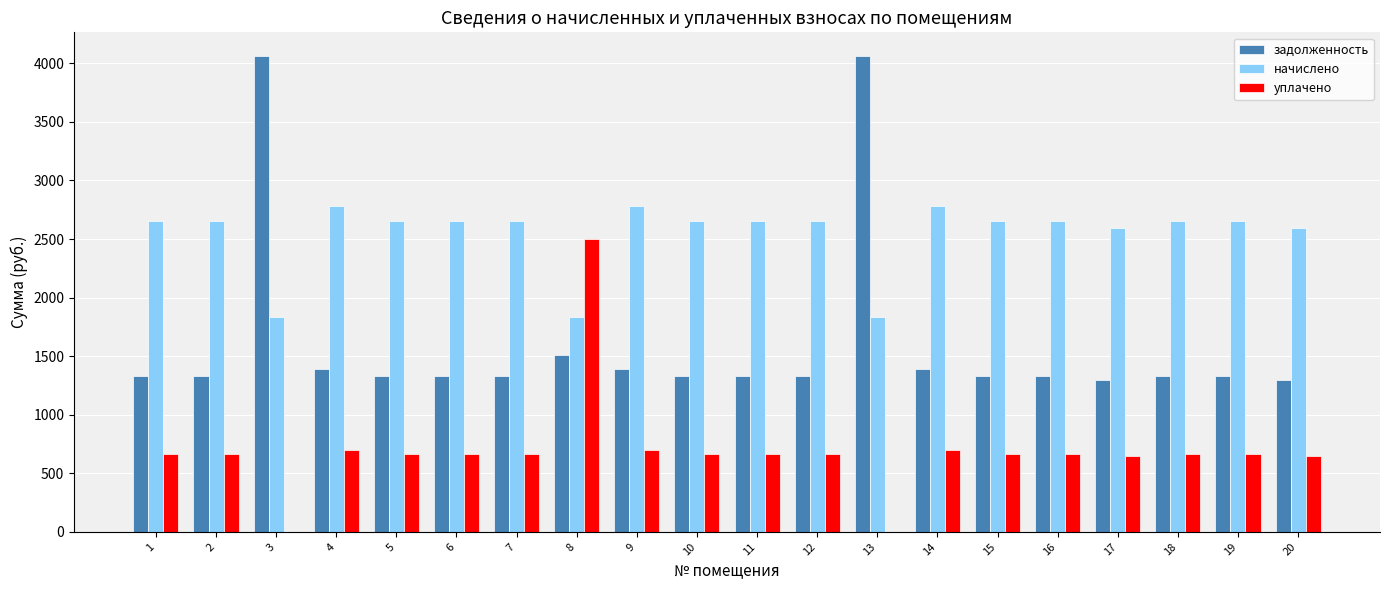

What value does the уплачено series have at 16?

663.3